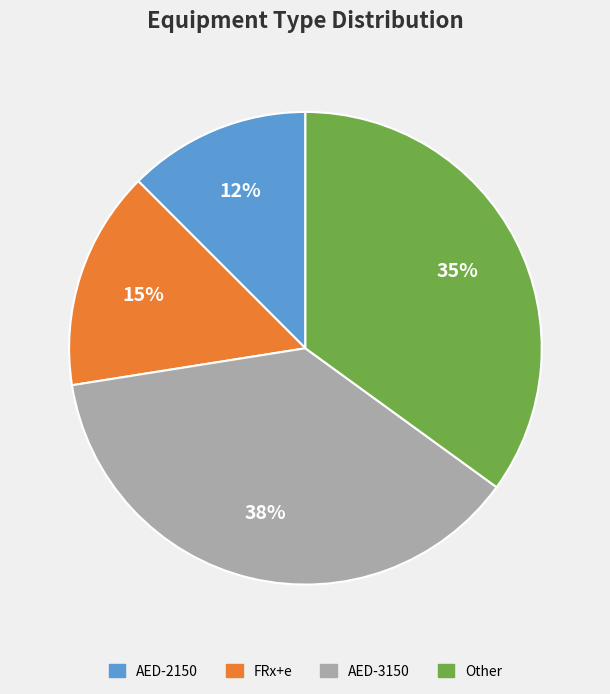

Which slice is the largest?

AED-3150